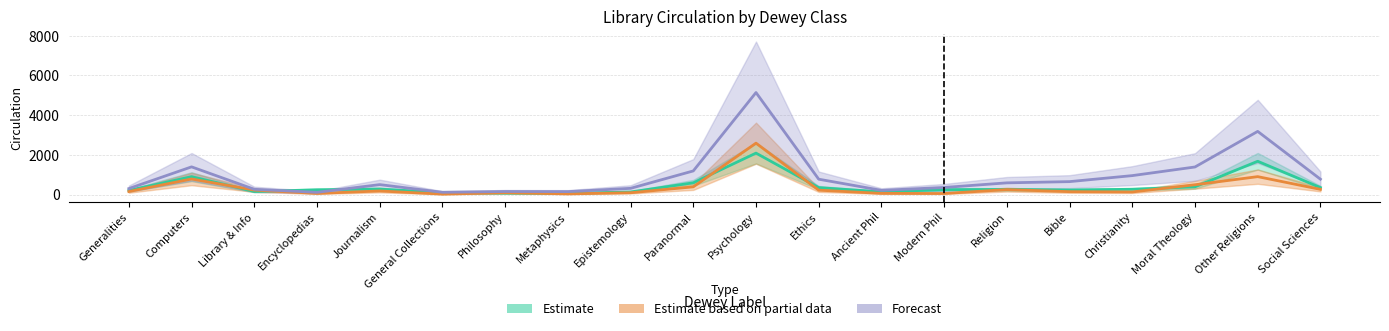

What is the difference between the maximum and minimum values in the circ_mad_locally series?

2025